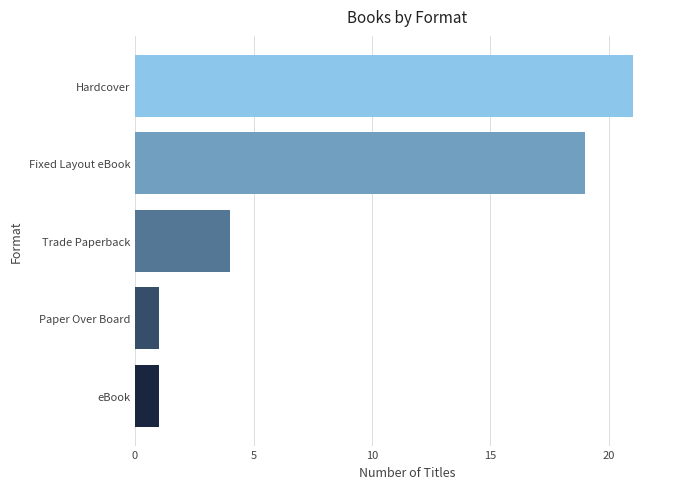

What is the sum of all values?

46